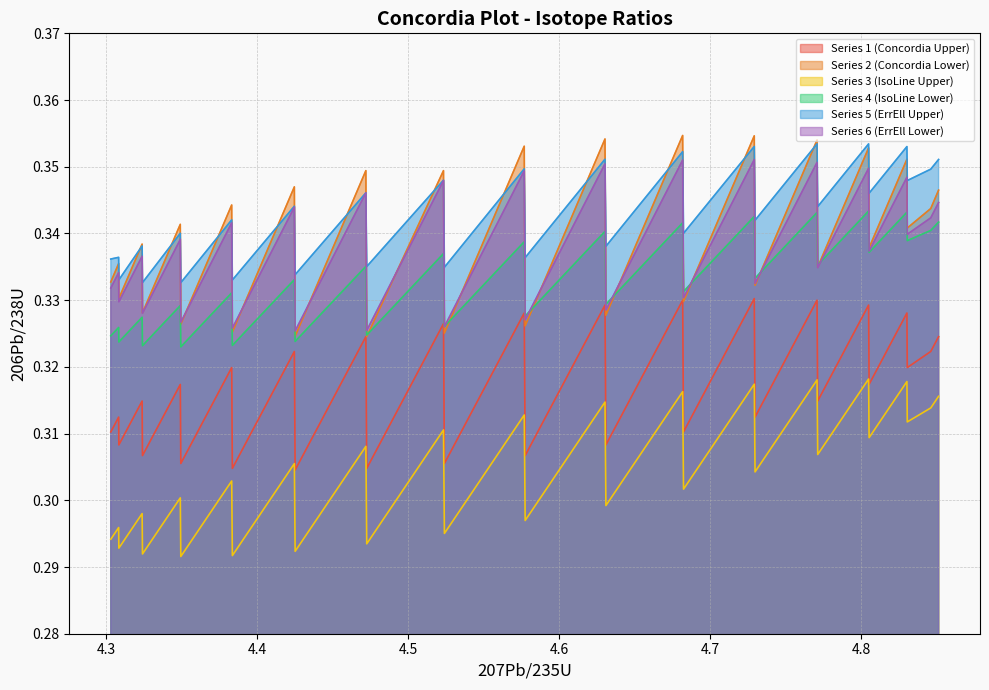

True or false: y4 and y1 cross at least once.

False